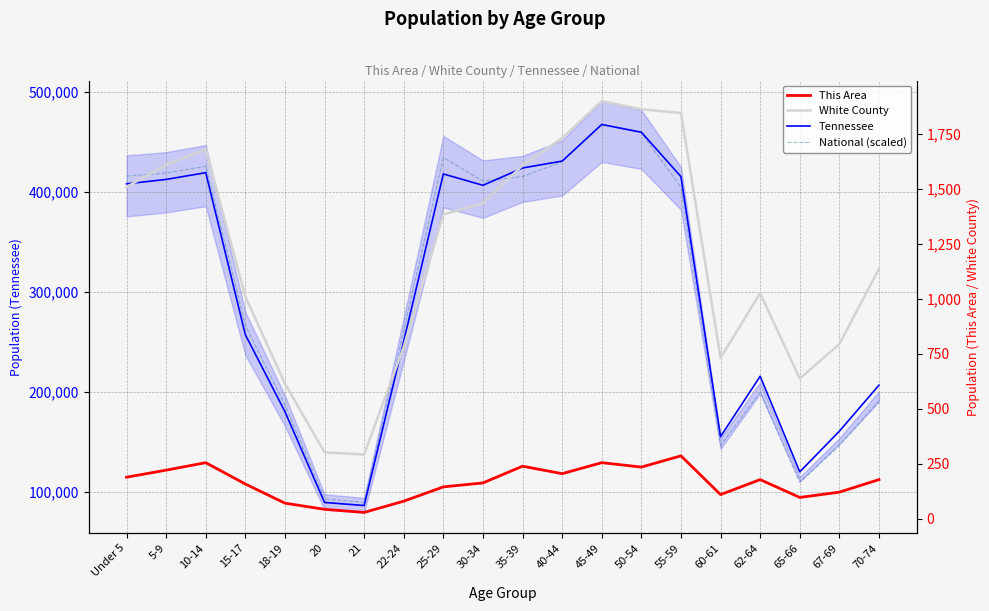

True or false: White County (5-year avg style) and This Area cross at least once.

False